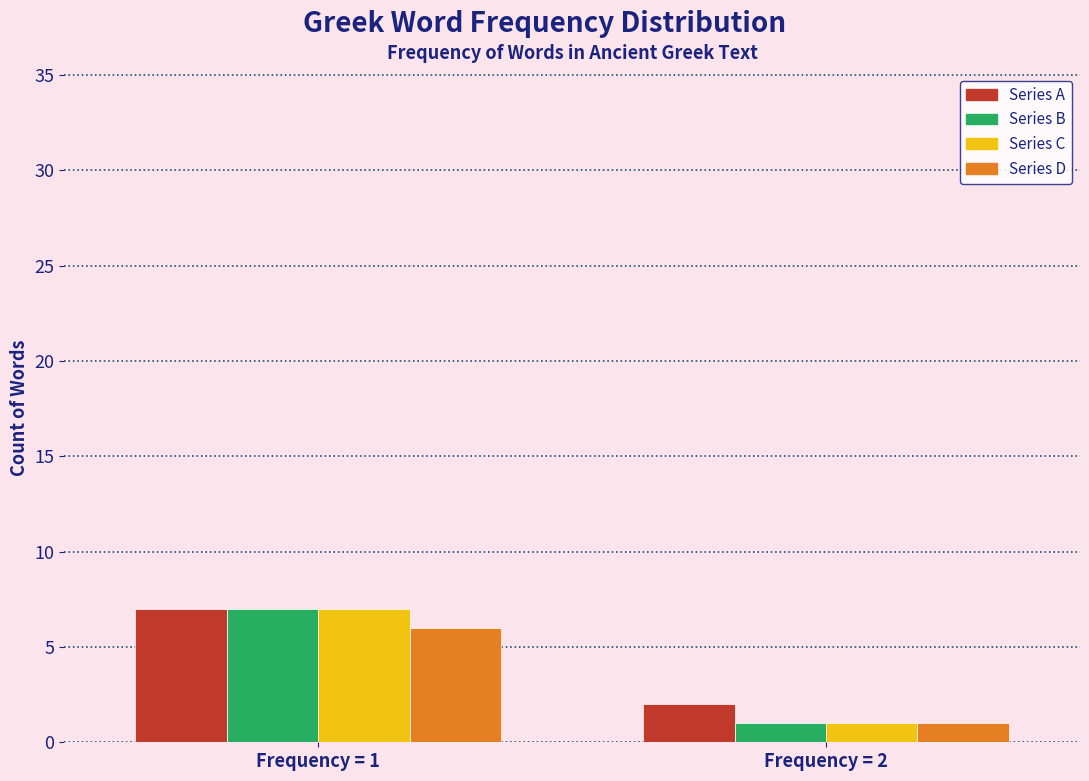

Reading right to left, list all the values displayed in this chart.

Series A: Frequency = 2=2	Frequency = 1=7
Series B: Frequency = 2=1	Frequency = 1=7
Series C: Frequency = 2=1	Frequency = 1=7
Series D: Frequency = 2=1	Frequency = 1=6